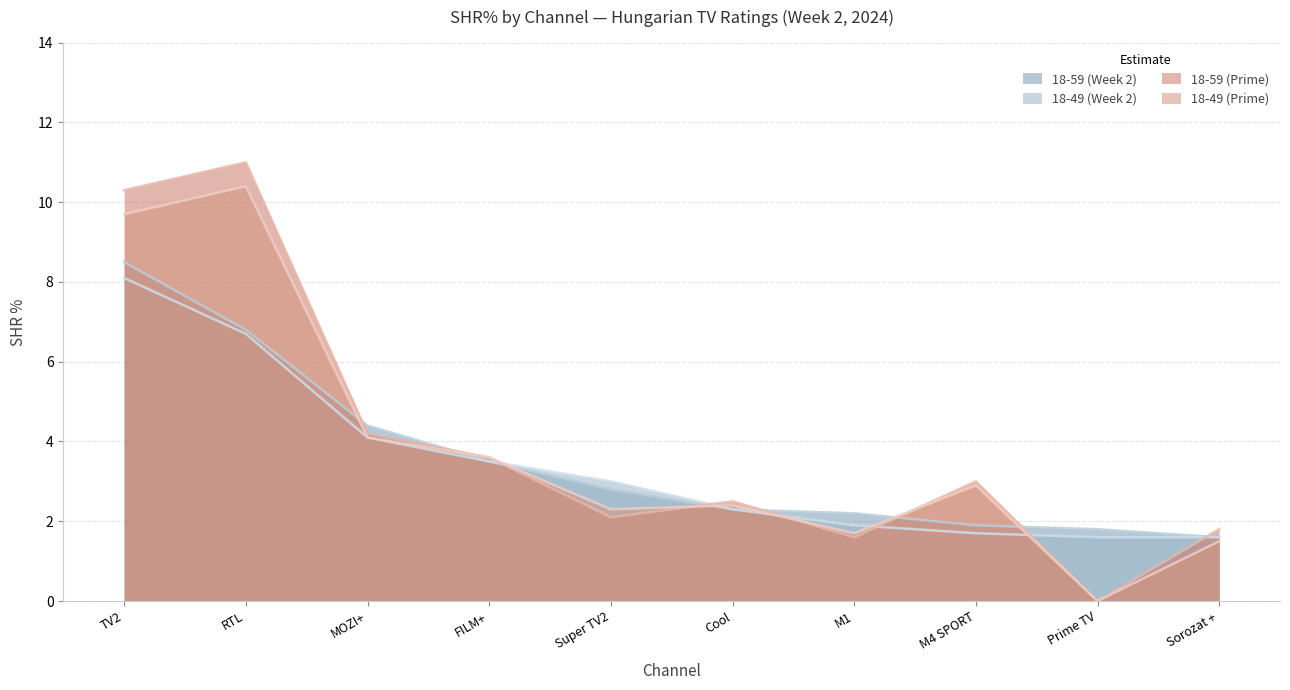

What is the greatest value displayed?

11.0